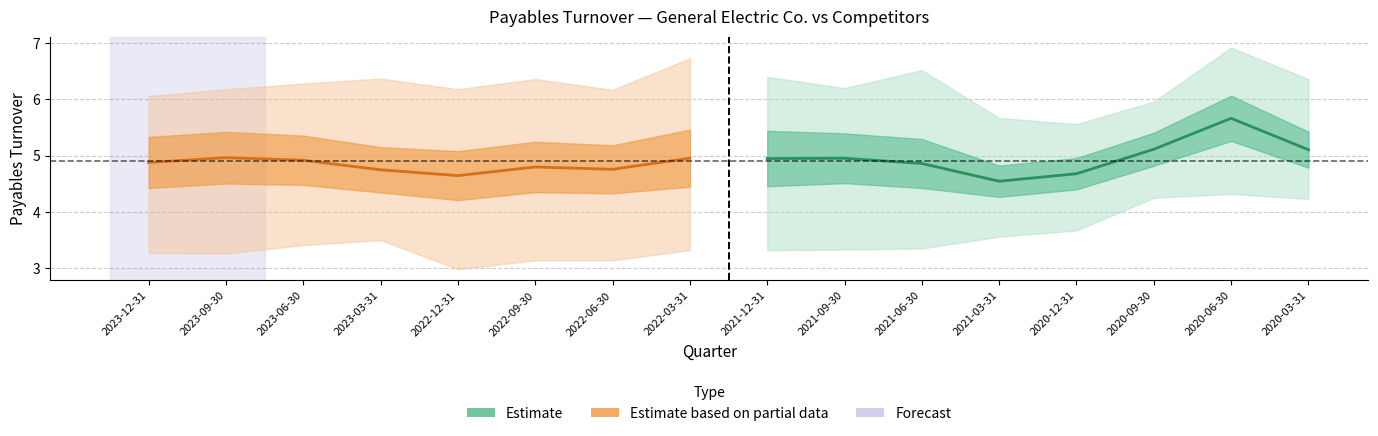

What is the difference between the maximum and minimum values in the Estimate based on partial data series?

0.3